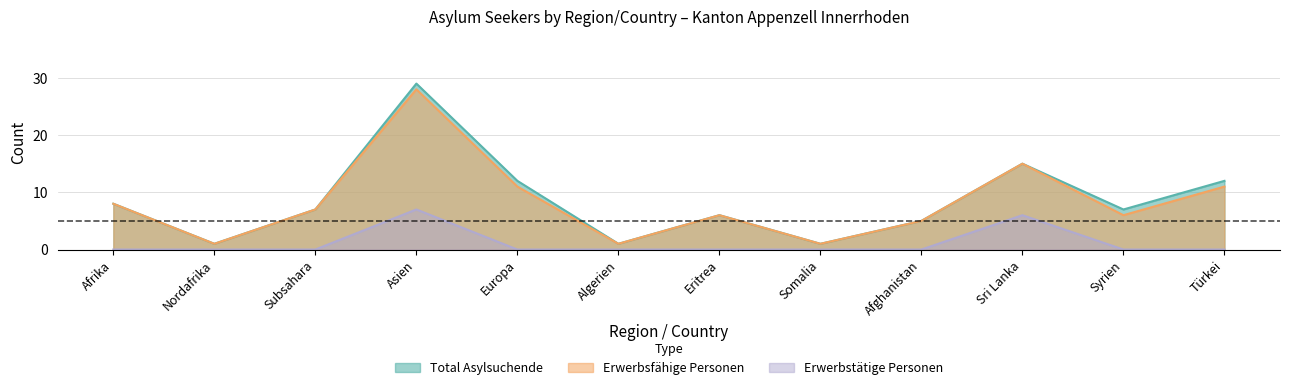

Is it true that Erwerbstätige Personen equals 6 at Sri Lanka?

True